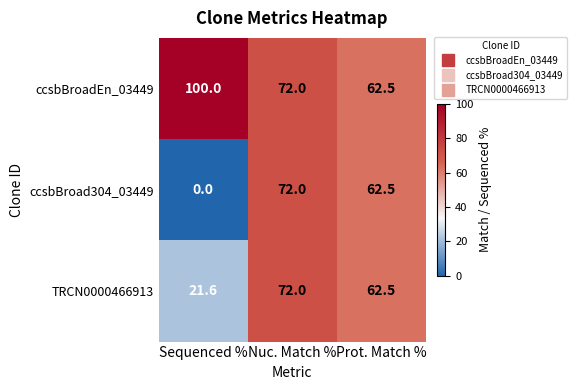

At how many categories does at least one series exceed 60?

3